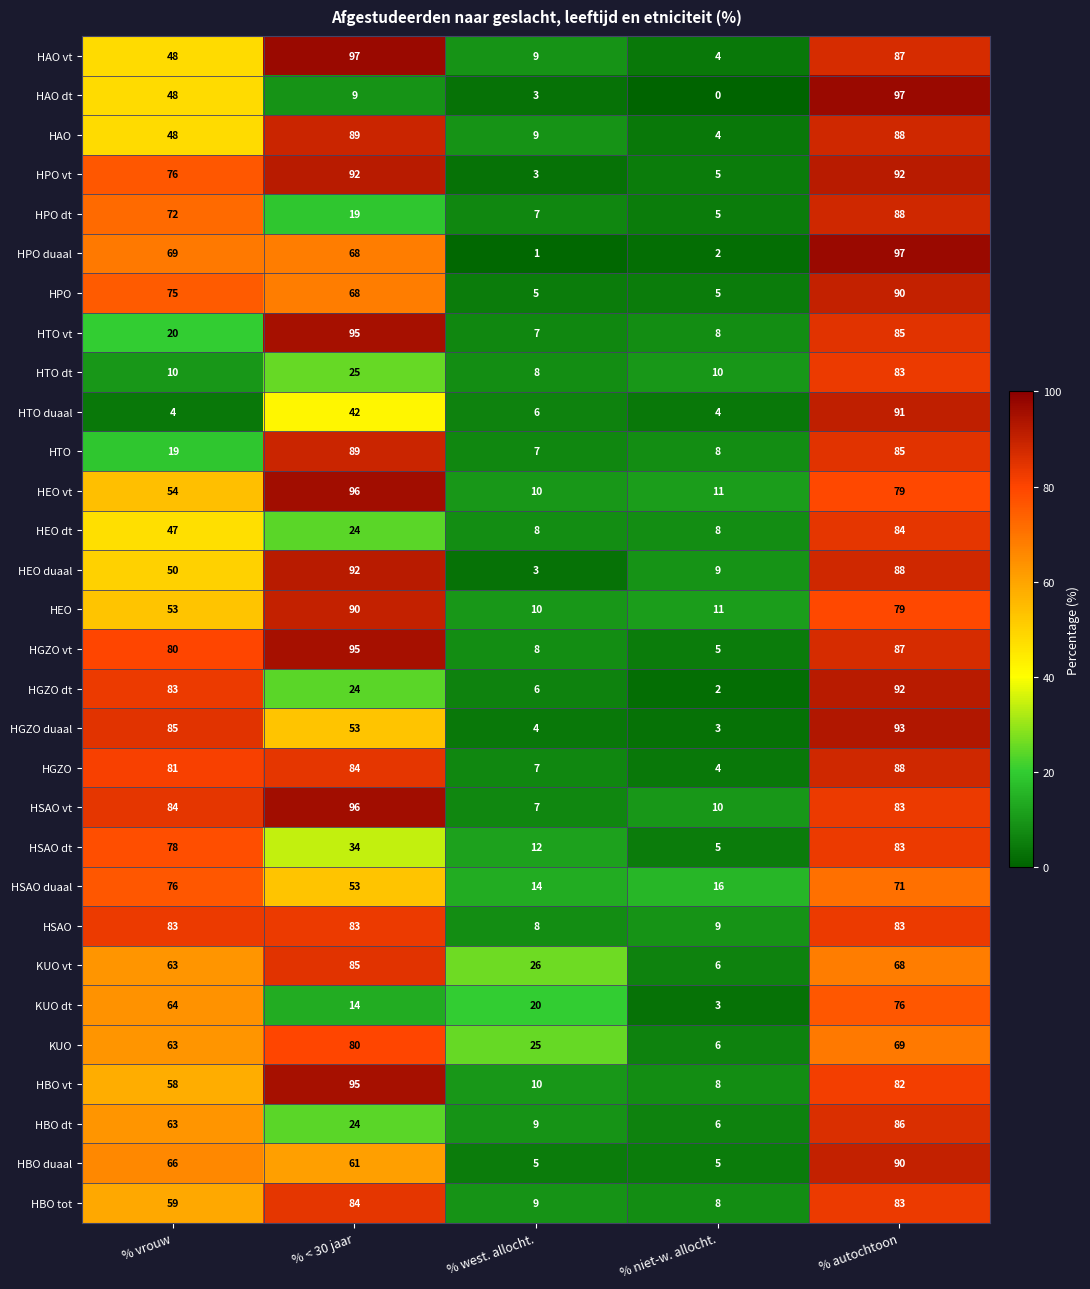

What is the approximate value of HSAO duaal at % vrouw?

76